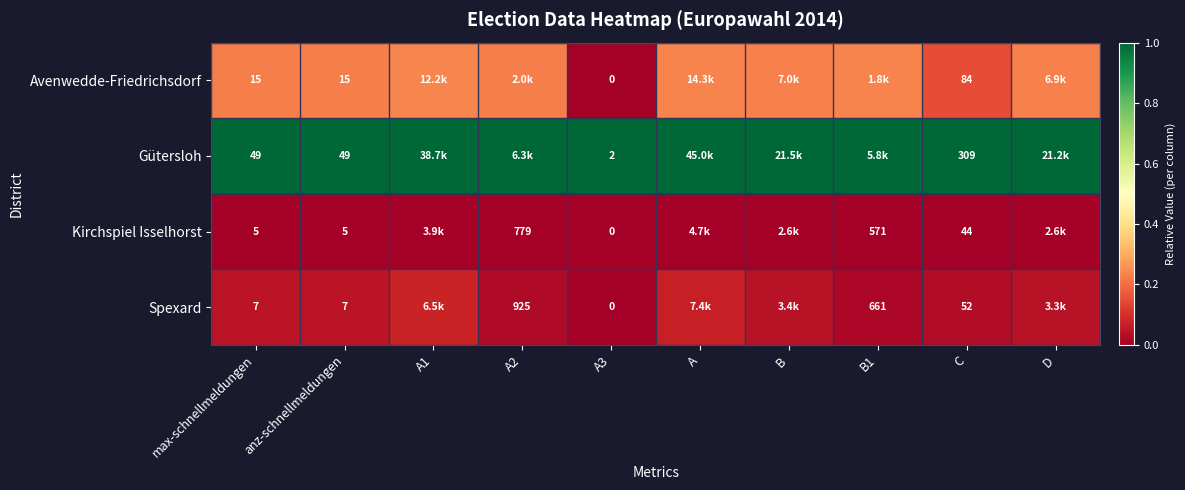

How many values in the Spexard series exceed 0?

9